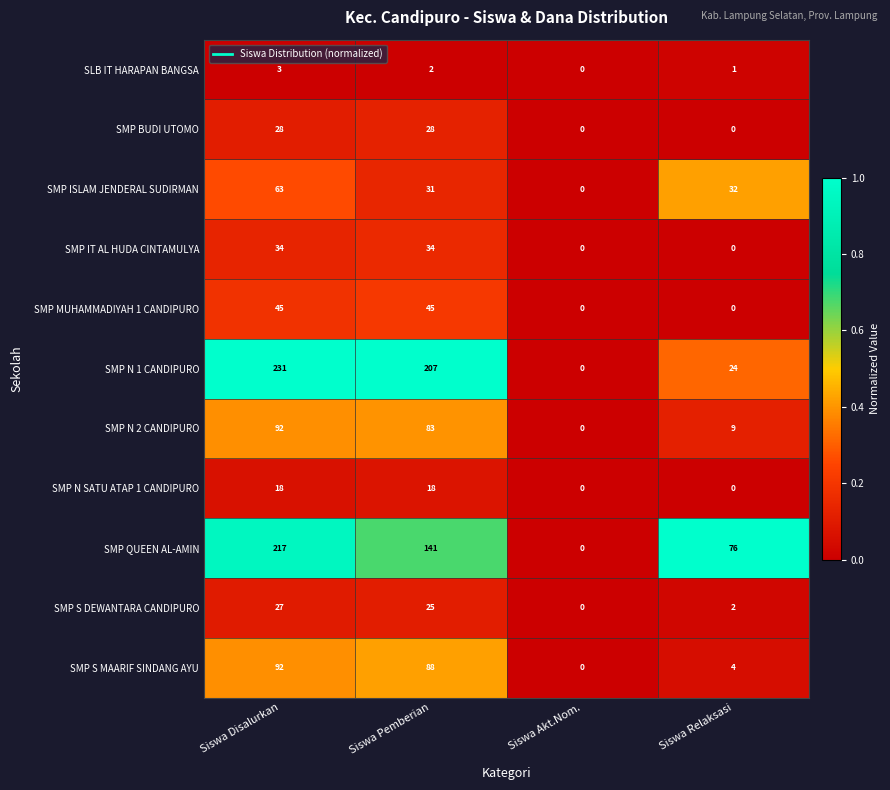

Which series has the largest total across all categories?

SMP N 1 CANDIPURO